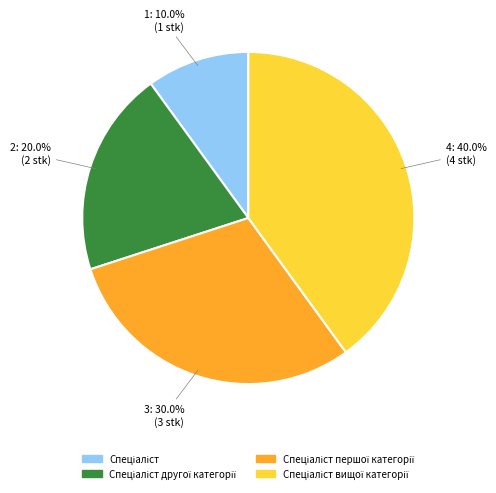

Is there any slice that represents more than half of the pie?

No